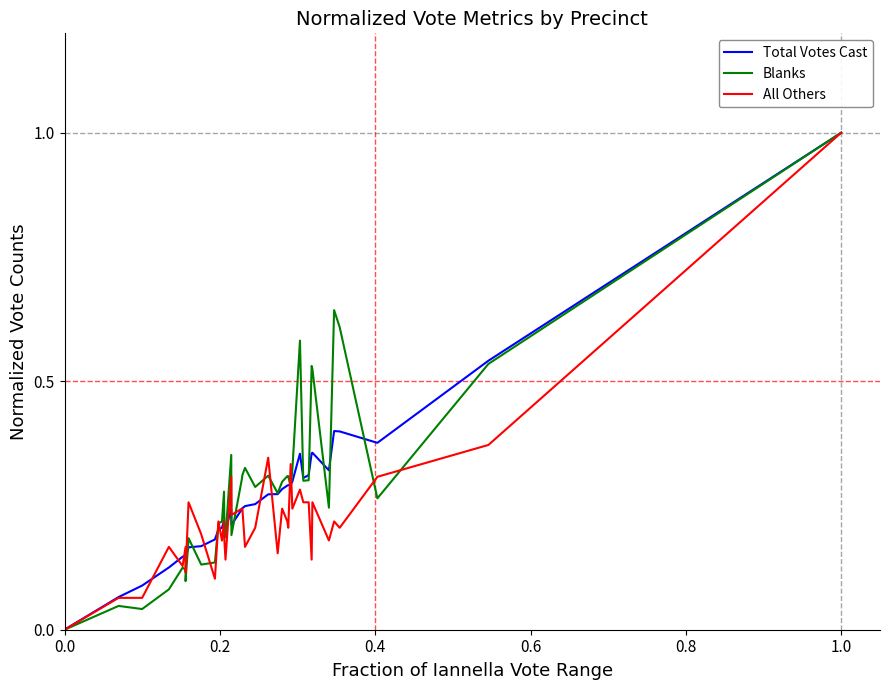

True or false: All Others and Blanks intersect in this chart.

True